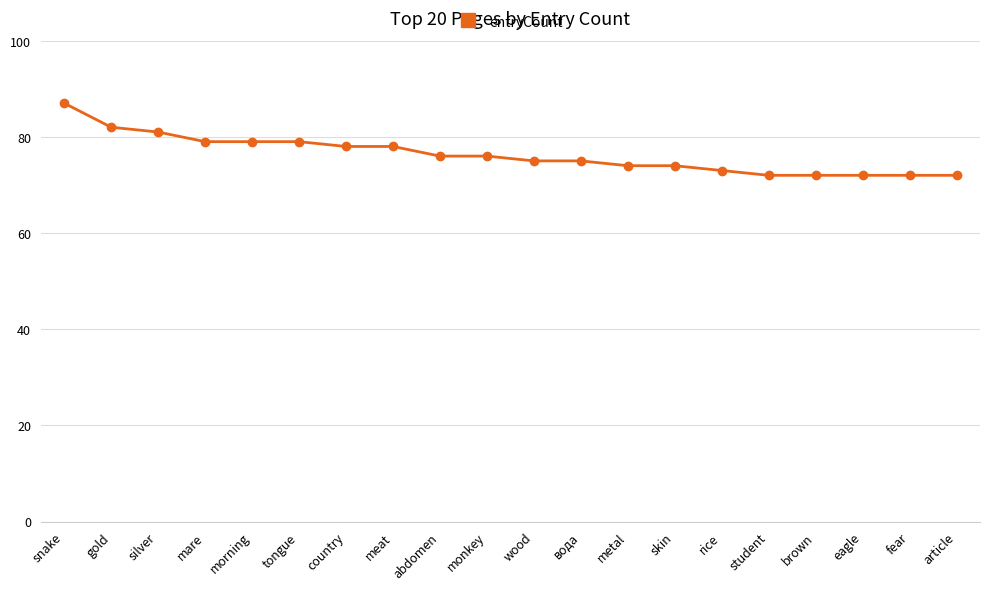

What is the value of the 8th point from the left?

78